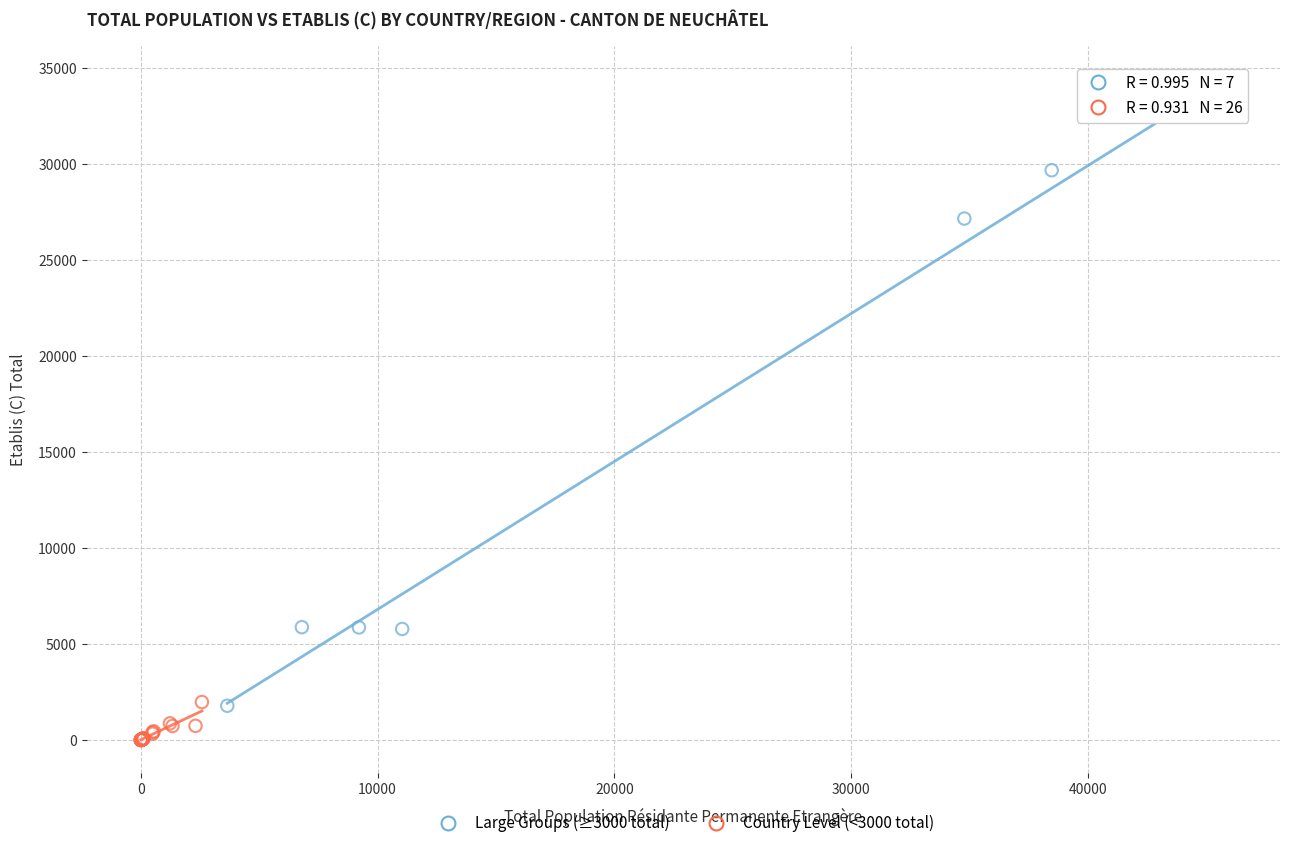

Which series reaches the maximum Y coordinate?

Large Groups (≥3000 total)